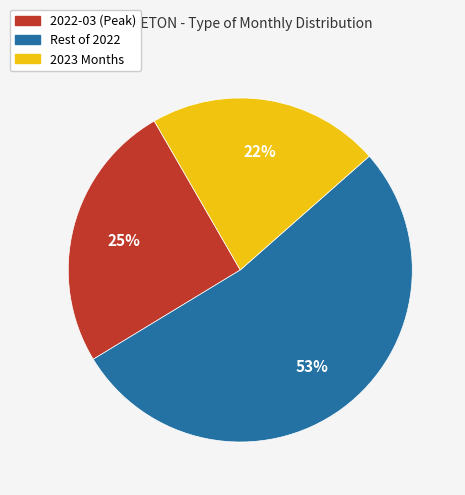

Which slice is the smallest?

2023 Months